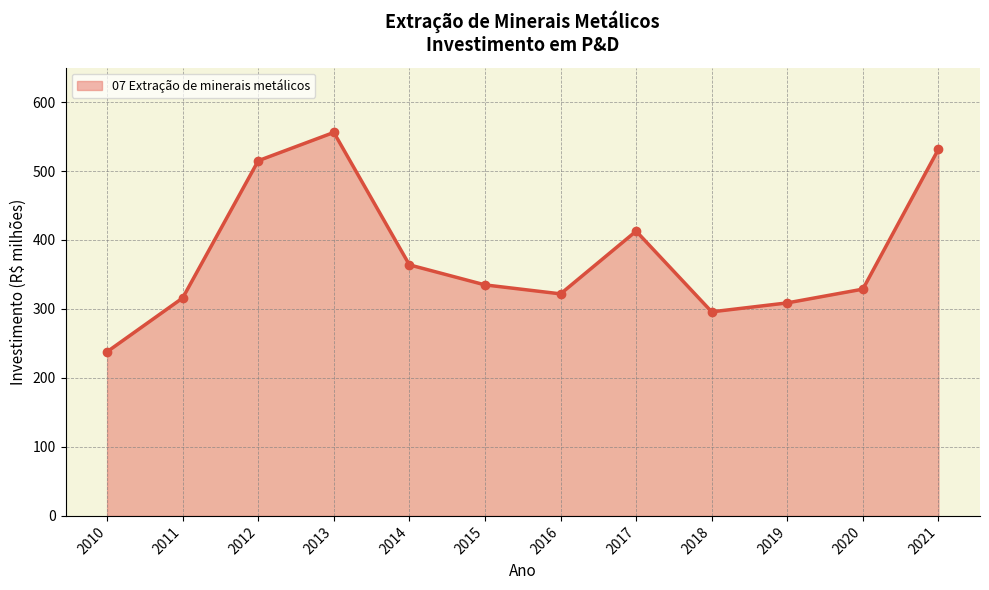

How many interior local valleys (lower than both neighbors) does the data have?

2